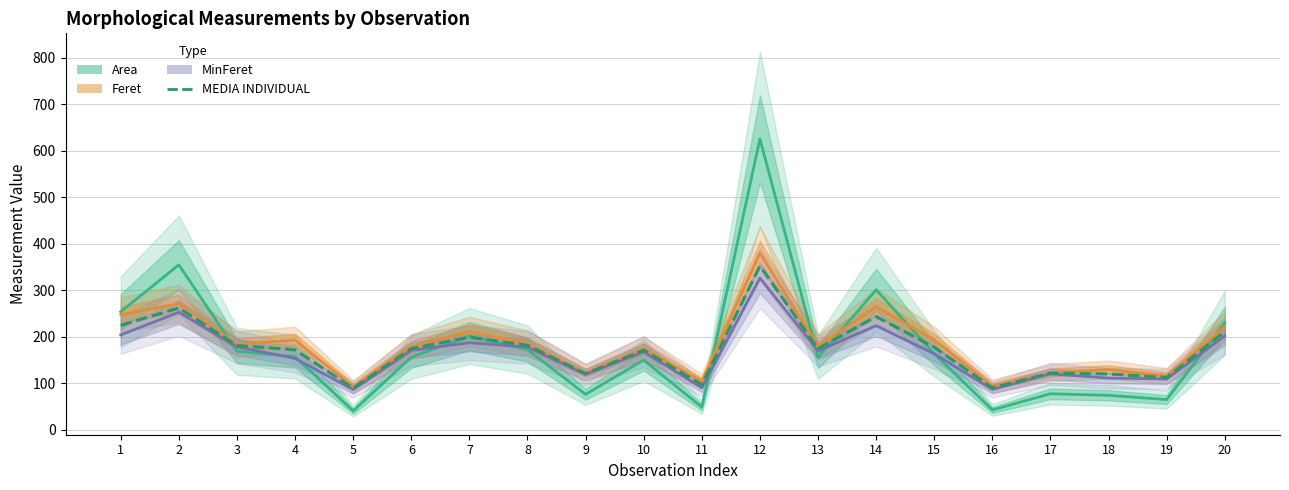

Reading right to left, transcribe all the data shown in this chart.

20=211.0	19=111.9	18=119.5	17=121.2	16=89.8	15=177.1	14=242.9	13=174.0	12=351.9	11=96.4	10=170.8	9=120.2	8=181.2	7=198.5	6=174.3	5=89.0	4=171.6	3=180.7	2=261.6	1=224.2